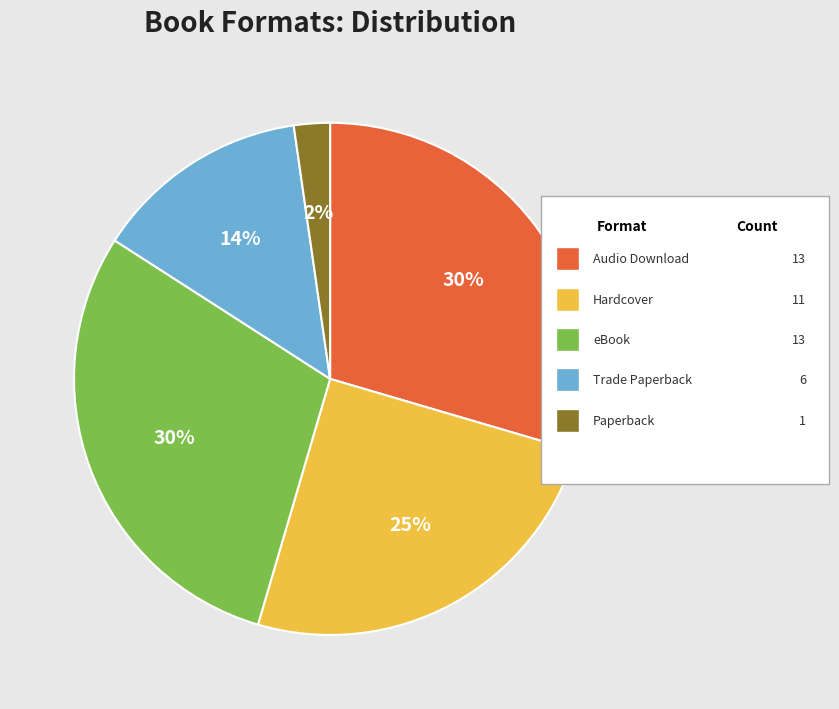

To the nearest percent, what is the average slice percentage?

20%